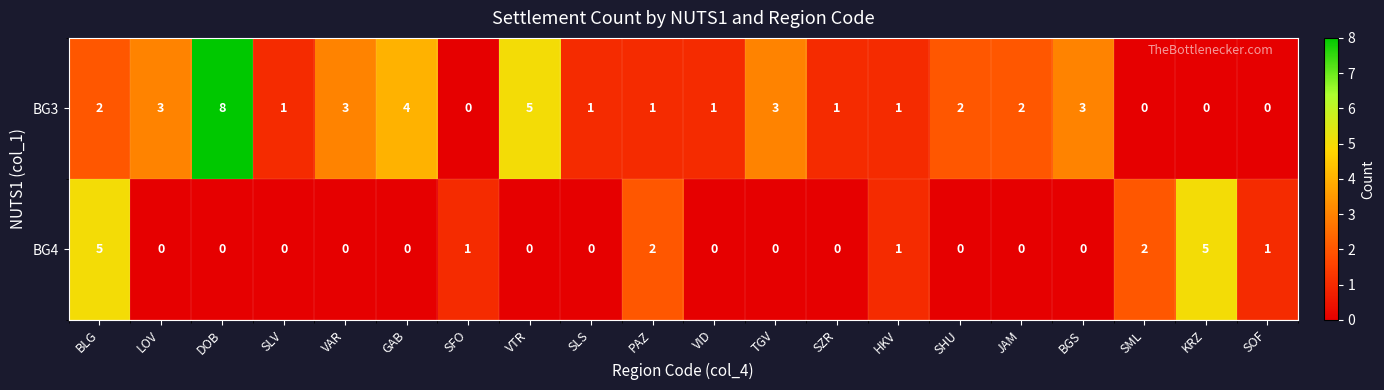

Count the BG4 values in the range 0 to 1.

16